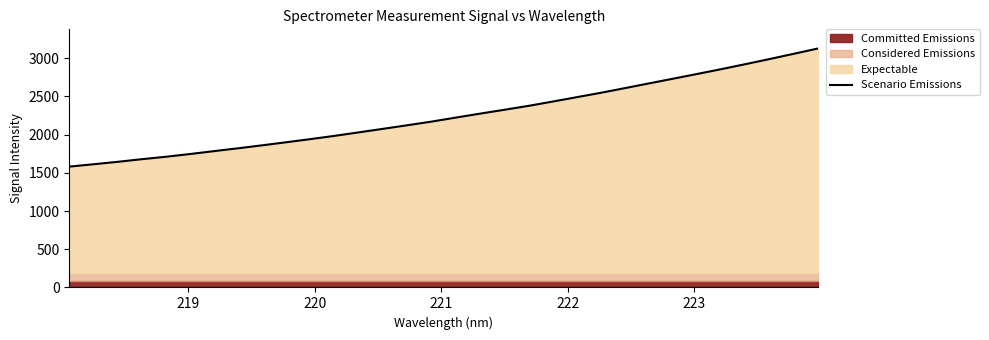

What is the smallest value displayed?

1581.6